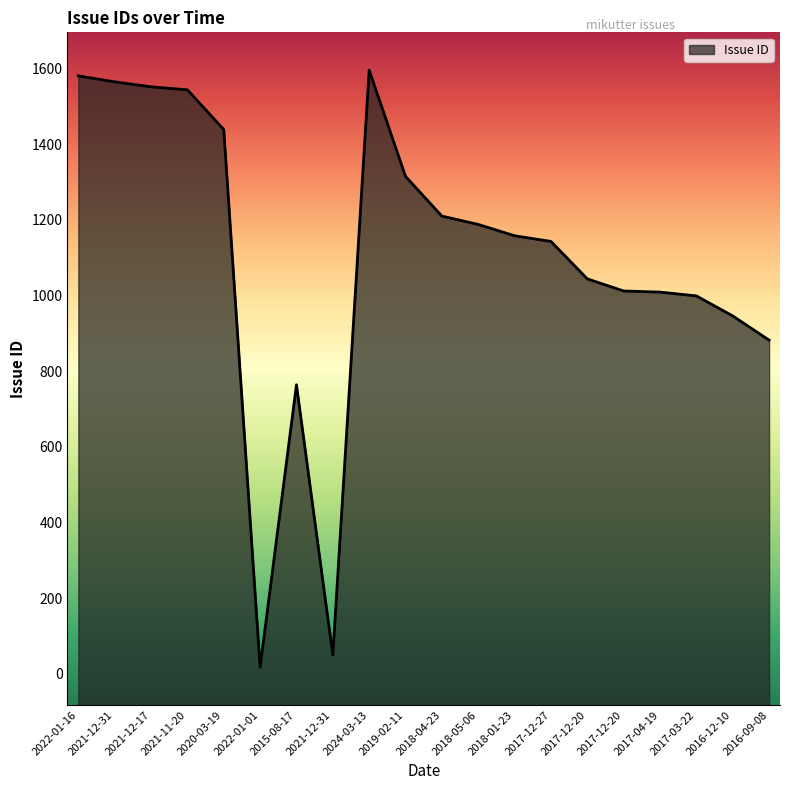

Does the chart have visible grid lines?

No